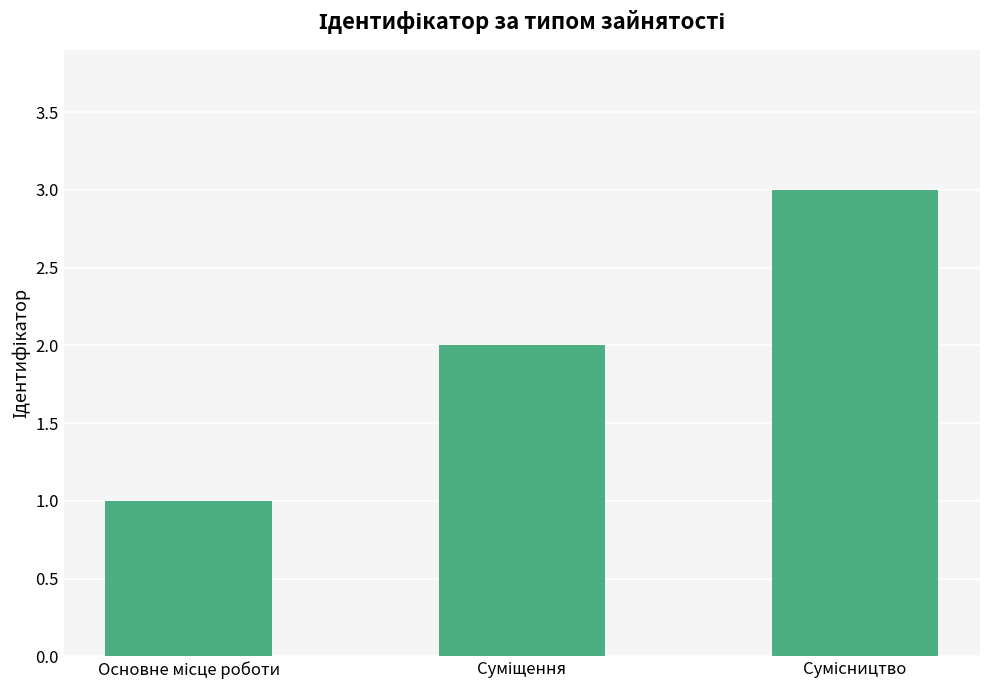

What is the maximum value shown in the chart?

3